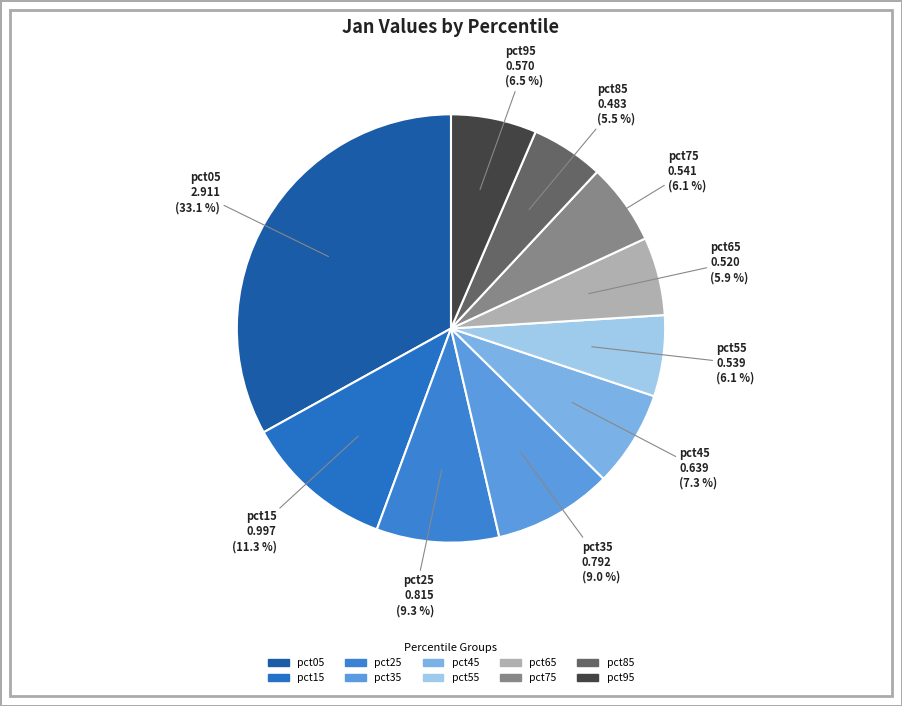

Is there a majority slice in this chart?

No